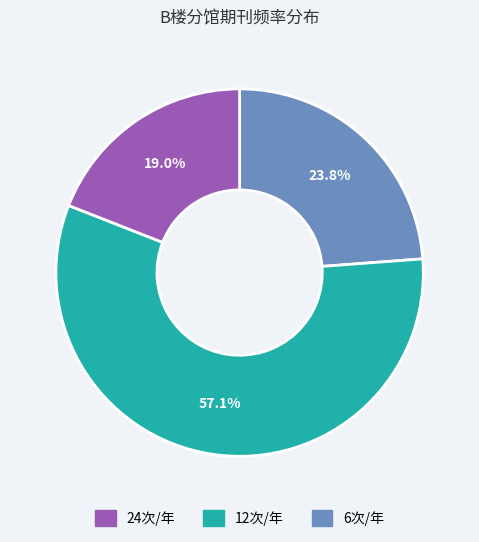

How many slices are in this pie chart?

3